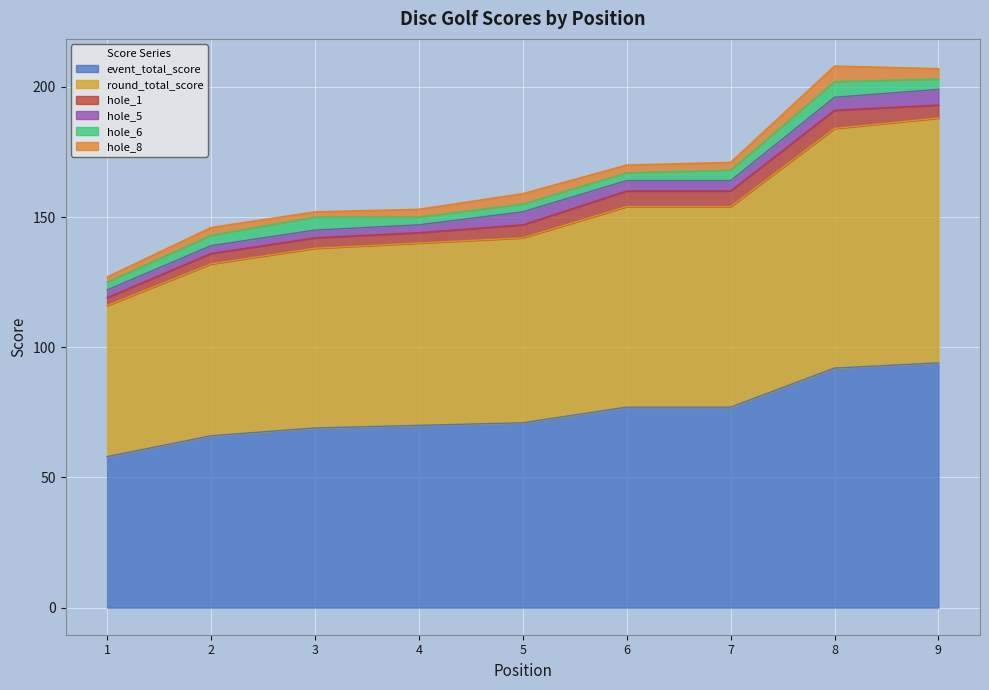

Which label corresponds to the smallest value in the chart?

1